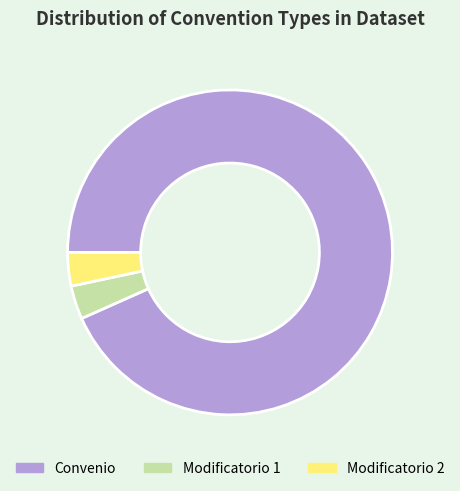

Do Modificatorio 2 and Convenio together represent more than half of the pie?

Yes